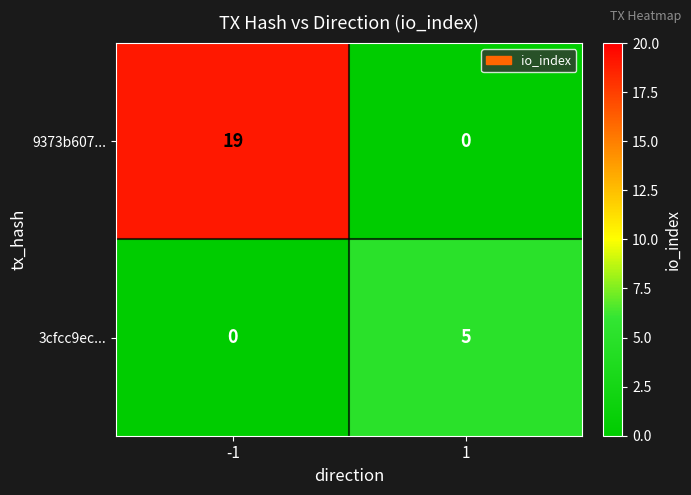

True or false: 9373b607... has a value of 10 at -1.

False